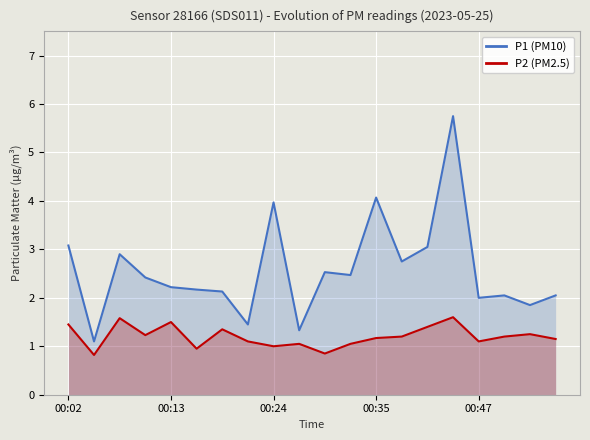

The P1 (PM10) series shows 2.3 at 00:24. True or false?

False